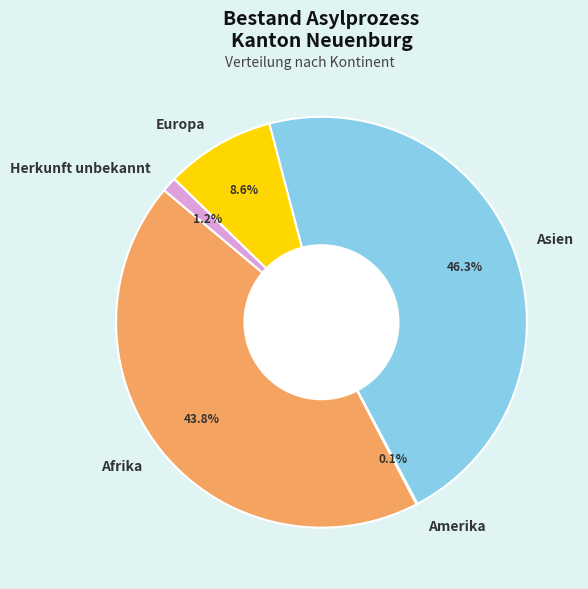

True or false: Asien accounts for 37% of the total.

False